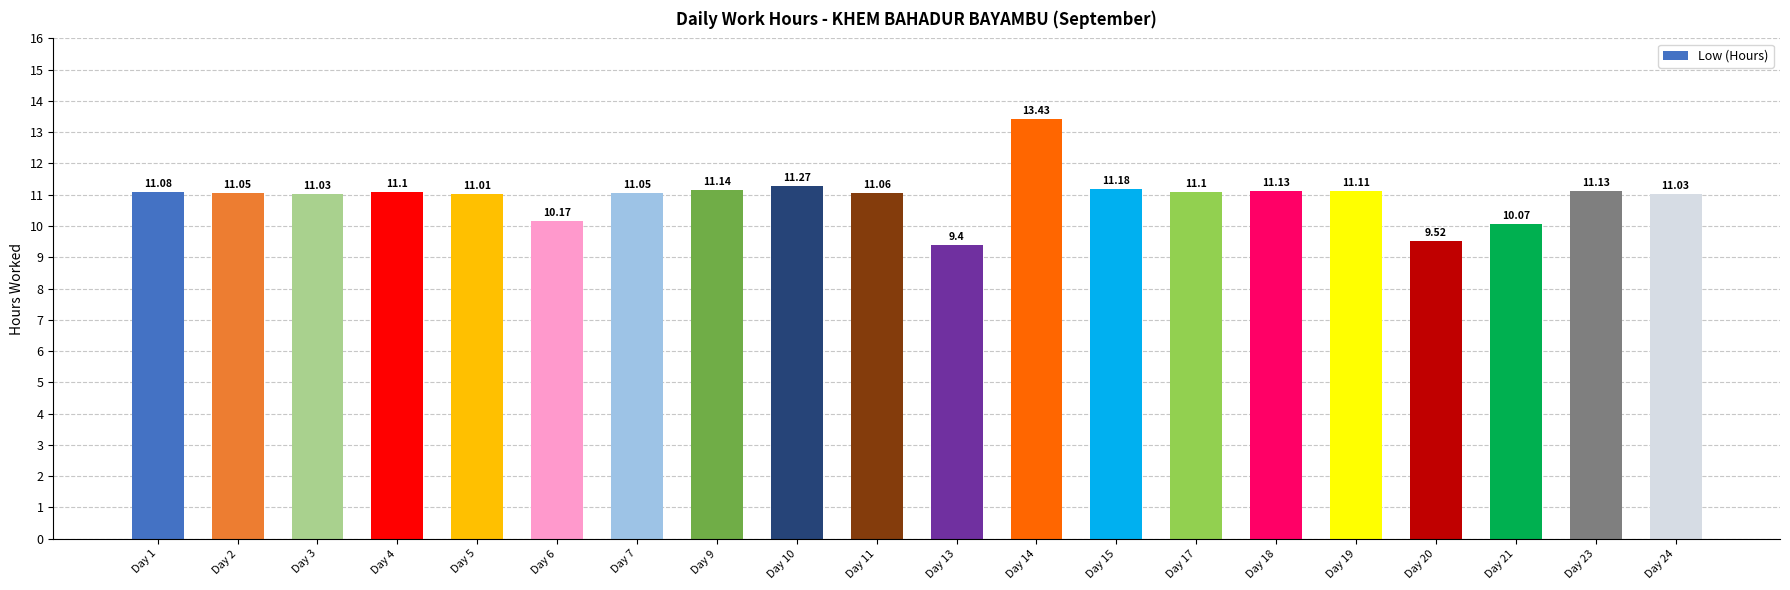

Which label corresponds to the largest value in the chart?

Day 14